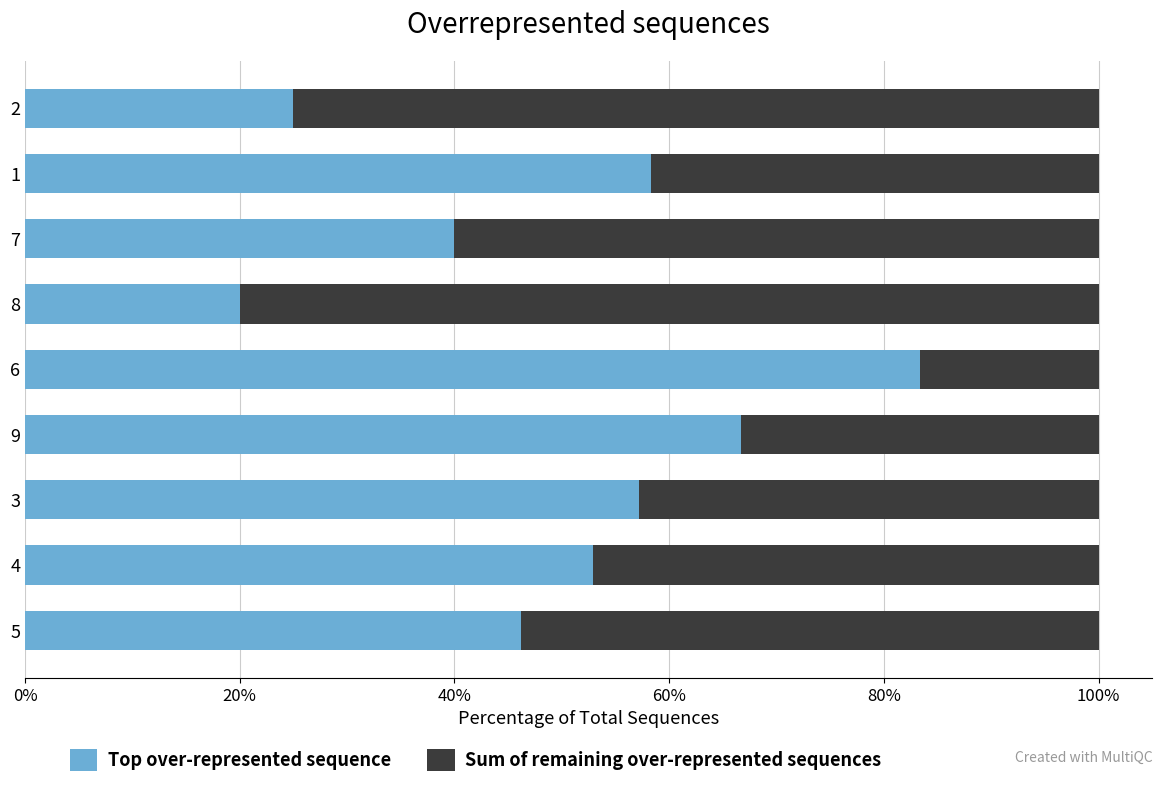

Is it true that Top over-represented sequence equals 83.3 at 6?

True